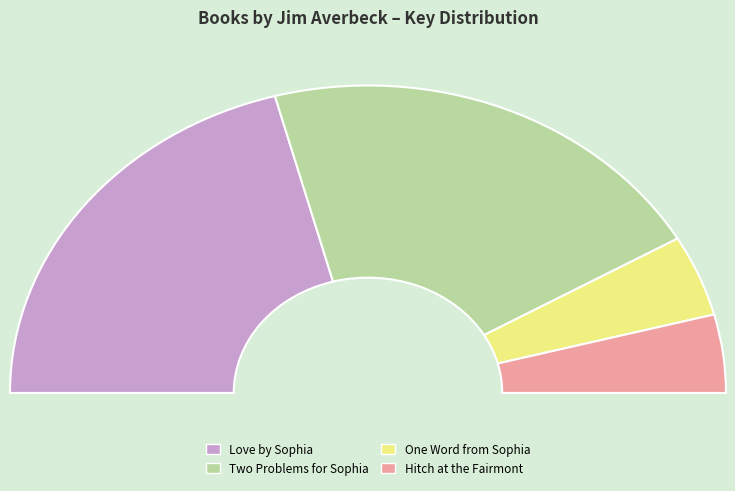

What is the total percentage of Love by Sophia and Two Problems for Sophia?

83.3%